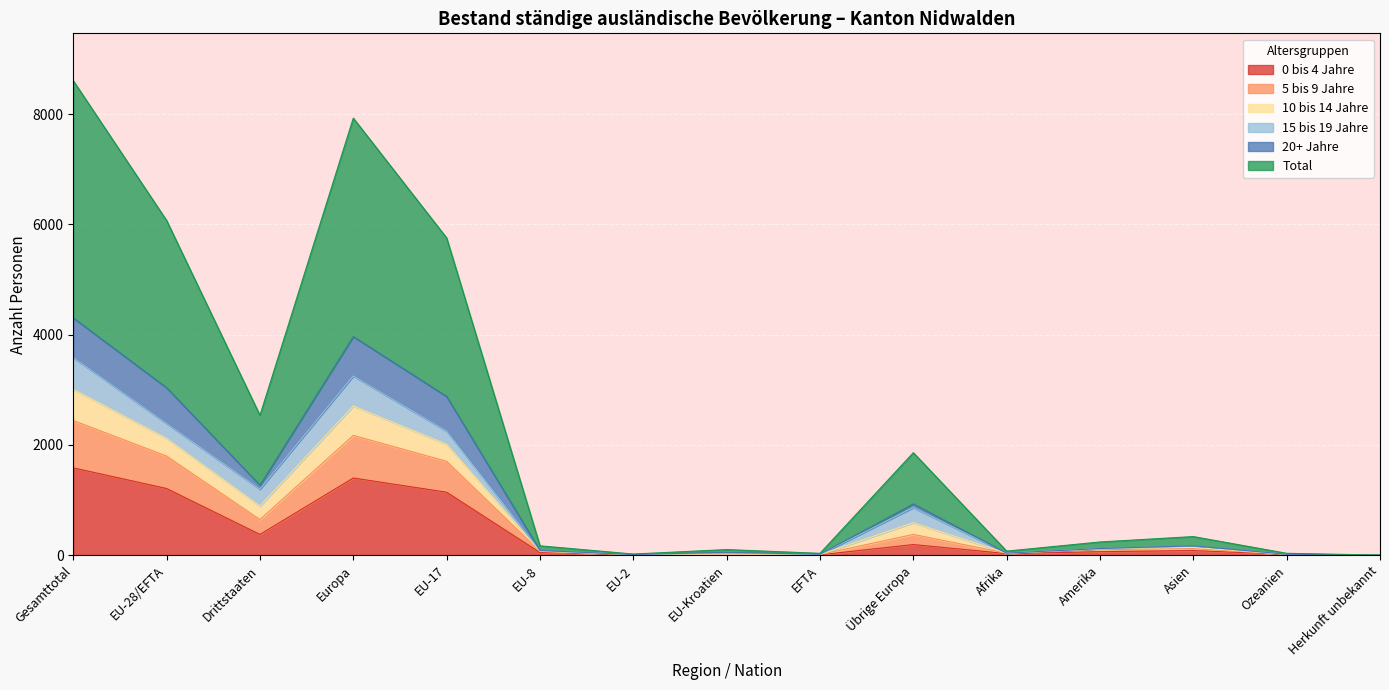

What is the sum of all 0 bis 4 Jahre values?

6151